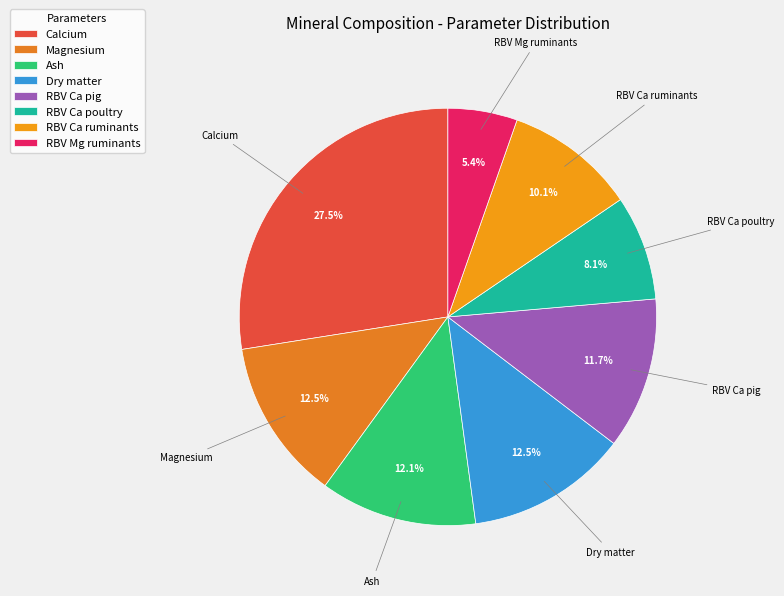

To the nearest percent, what percentage of the pie is RBV Ca poultry?

8%